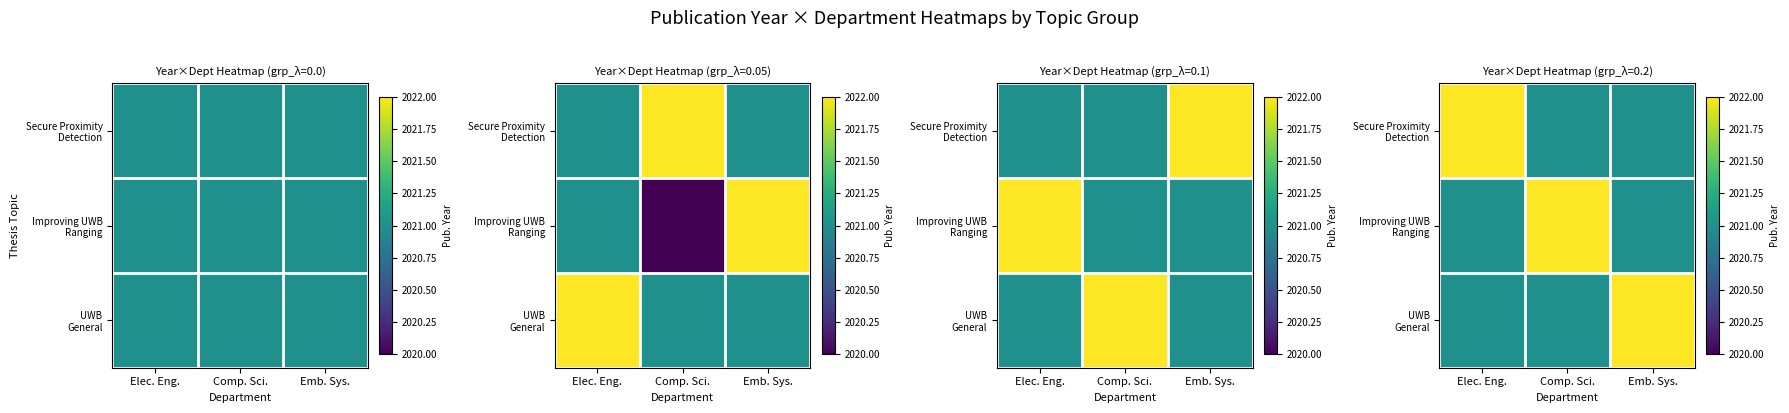

Is the value of UWB General at Comp. Sci. greater than the value of Secure Proximity Detection at Emb. Sys.?

No